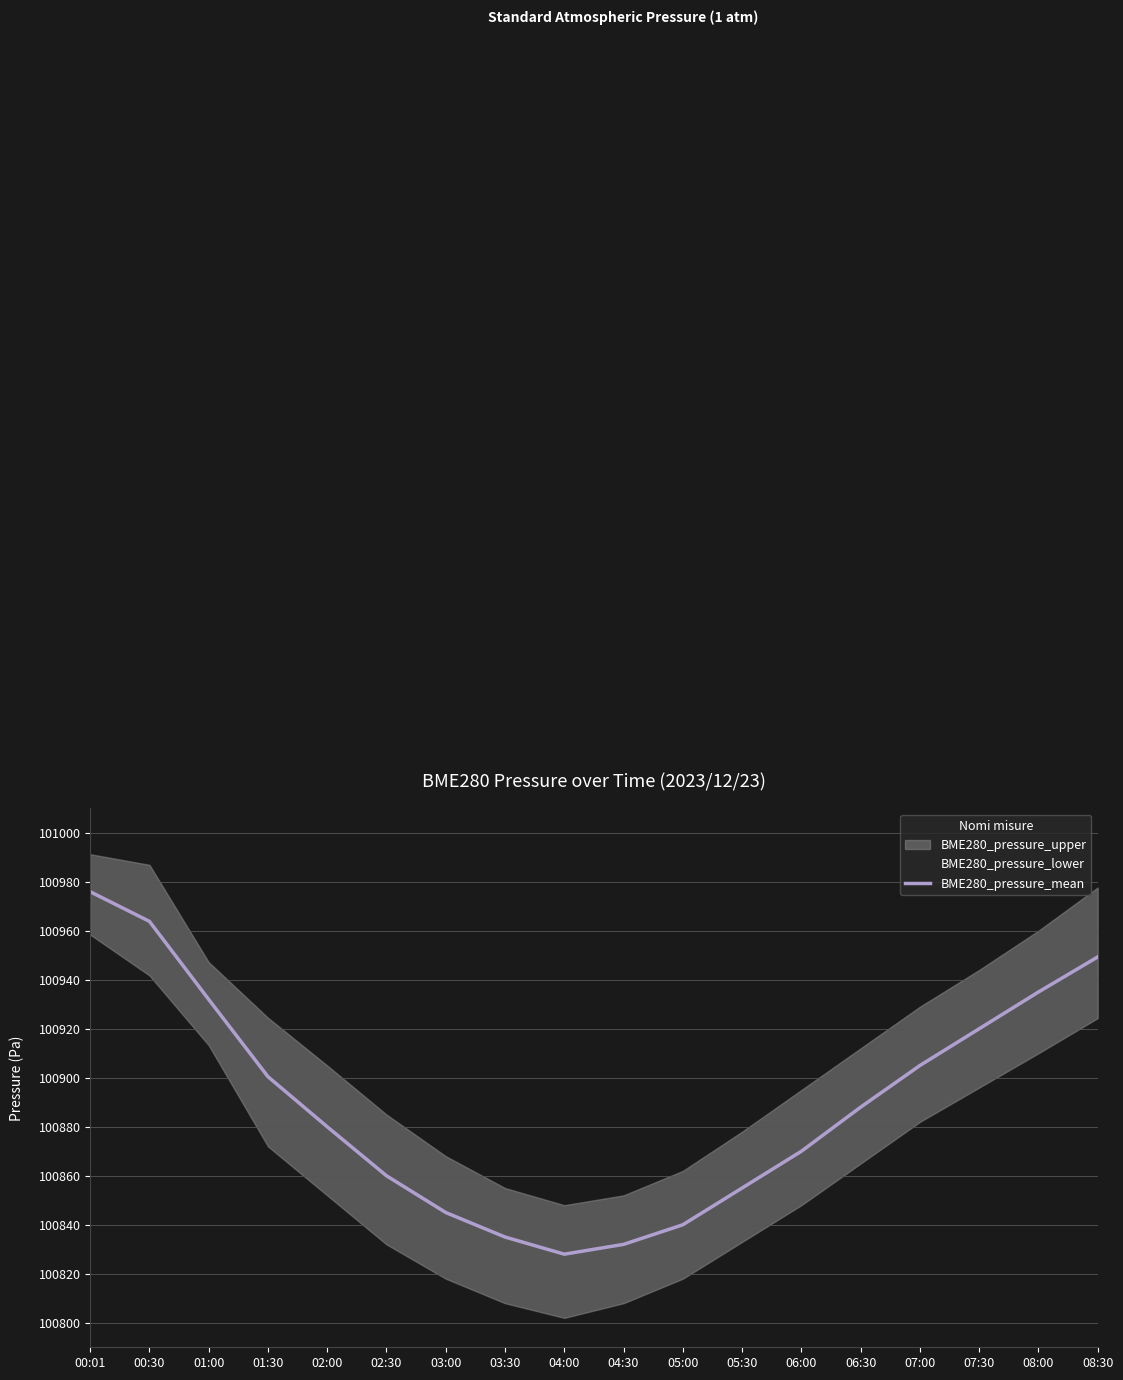

True or false: the data has more than 1 interior local peaks.

False